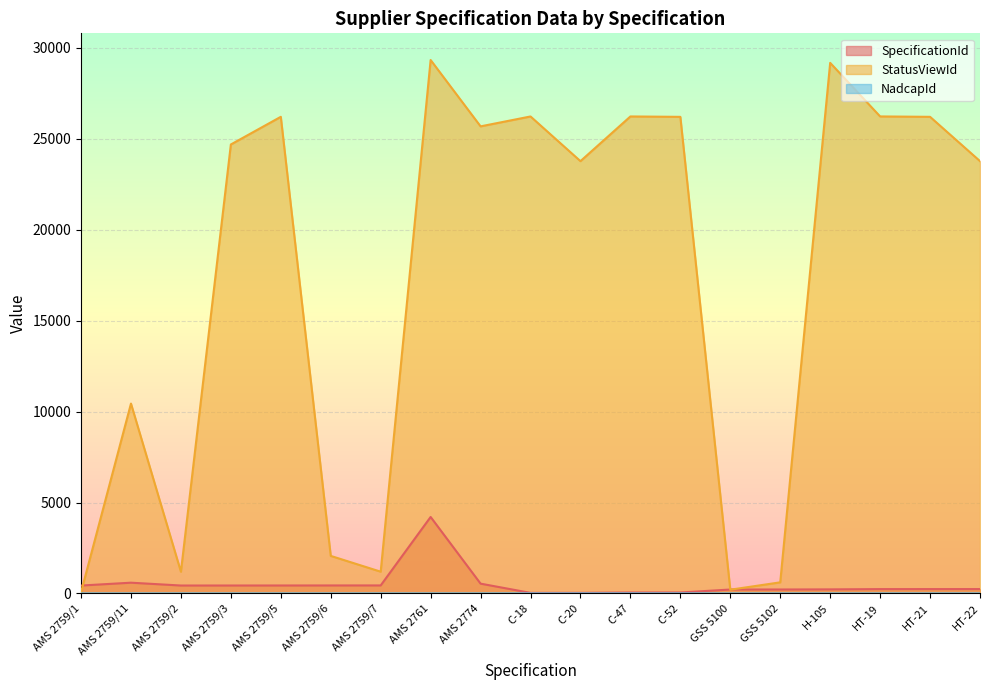

True or false: SpecificationId has more than 2 interior local peaks.

False